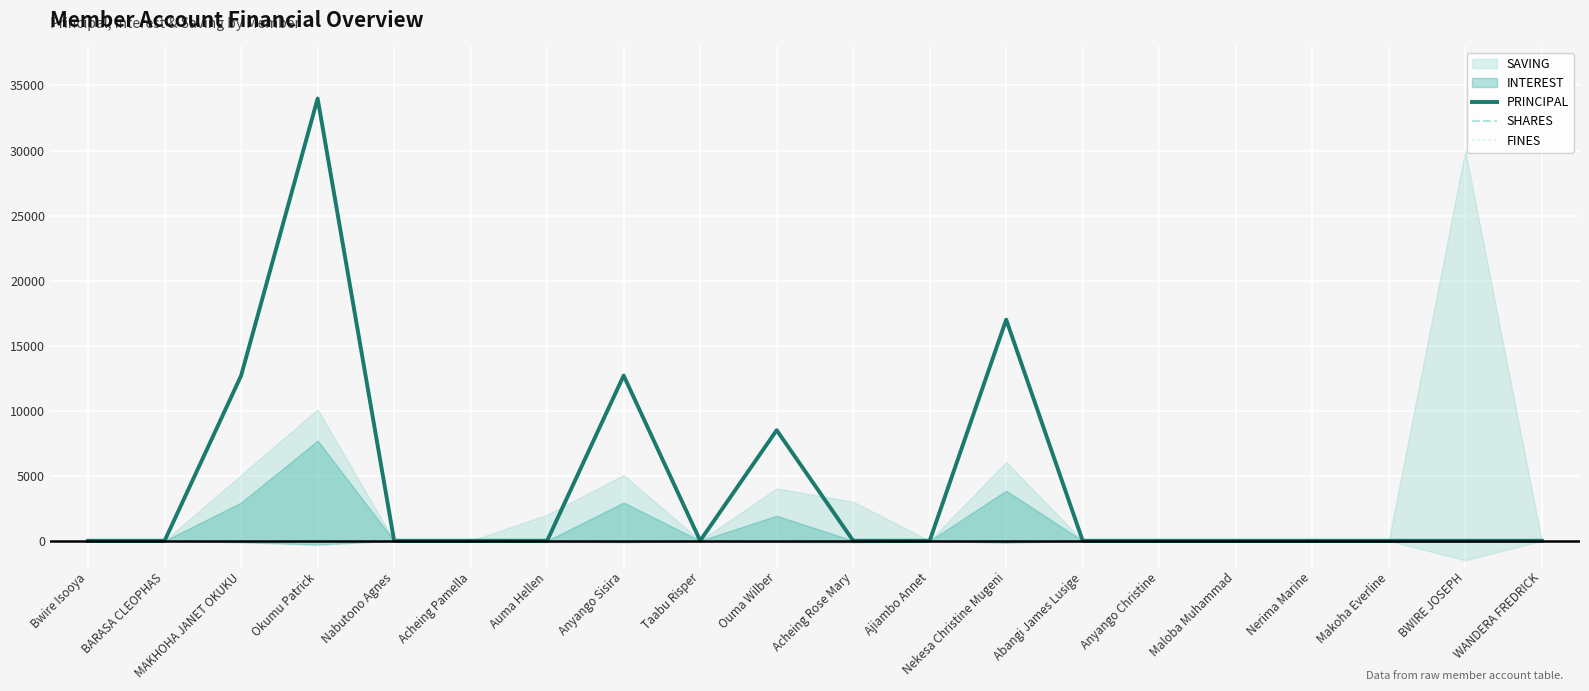

At which category does PRINCIPAL reach its first local peak?

Okumu Patrick